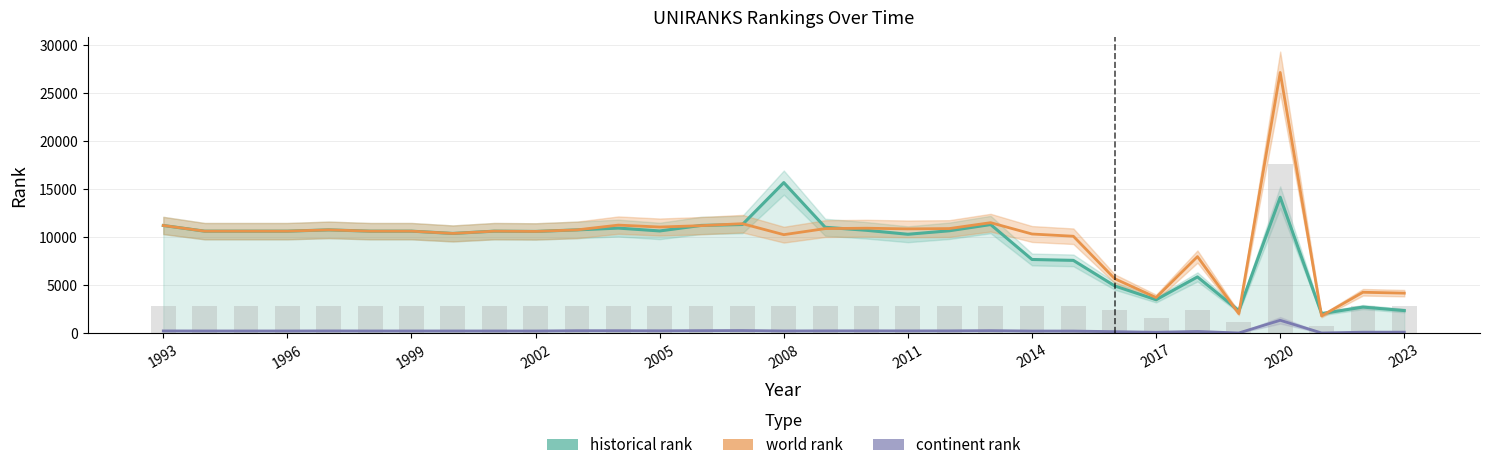

How many bars are there in each group?

3